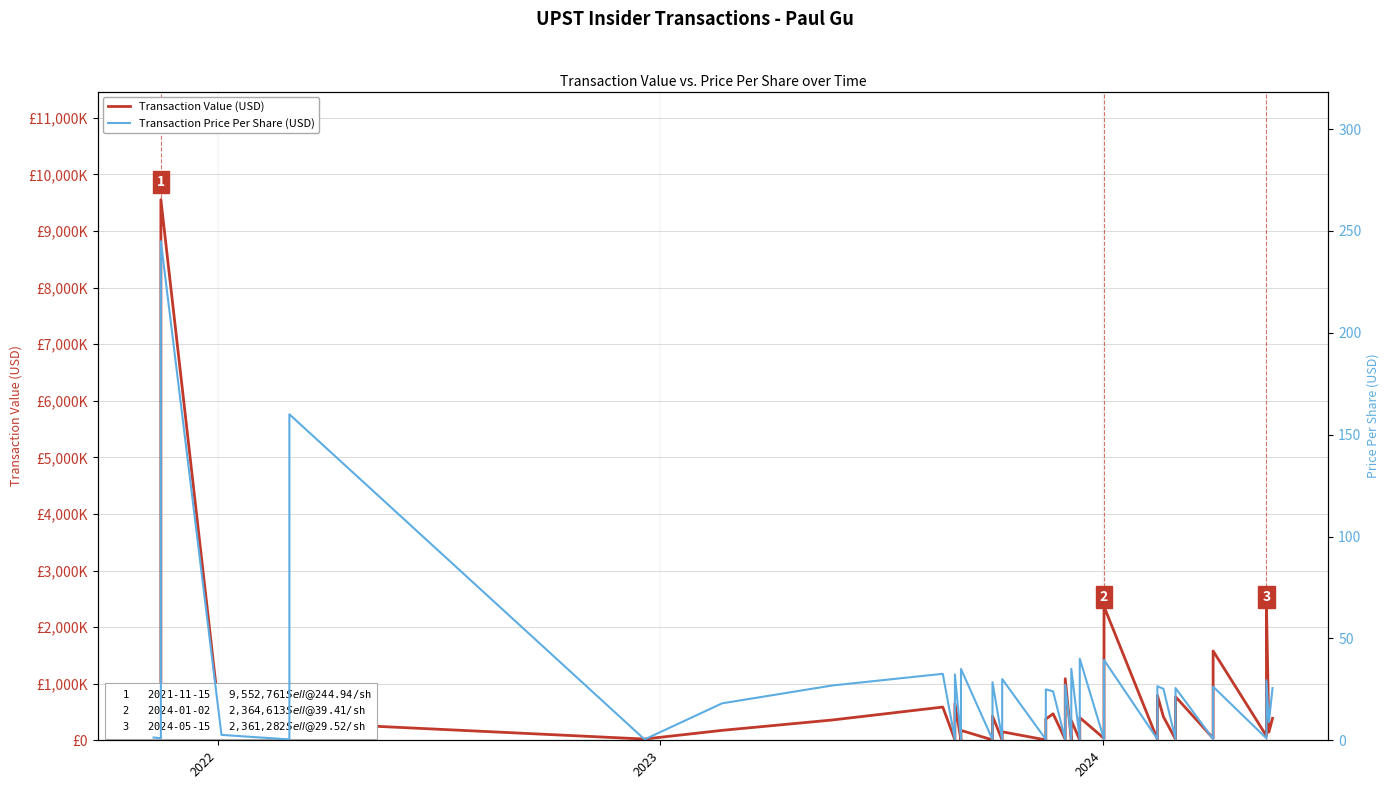

What is the lowest value of the Transaction Price Per Share (USD) series?

0.4